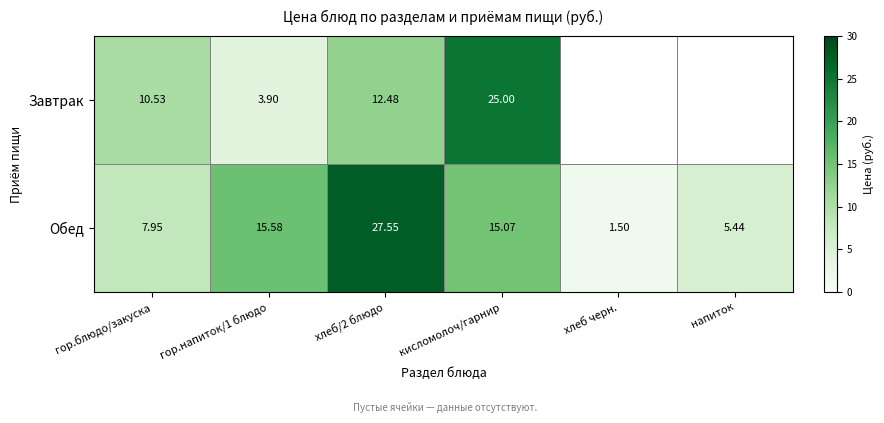

Is the value of Обед at кисломолоч/гарнир greater than the value of Завтрак at хлеб/2 блюдо?

Yes